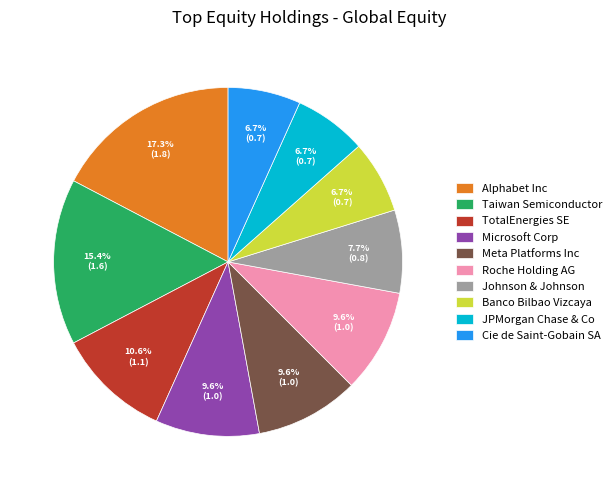

True or false: Johnson & Johnson accounts for 1% of the total.

False